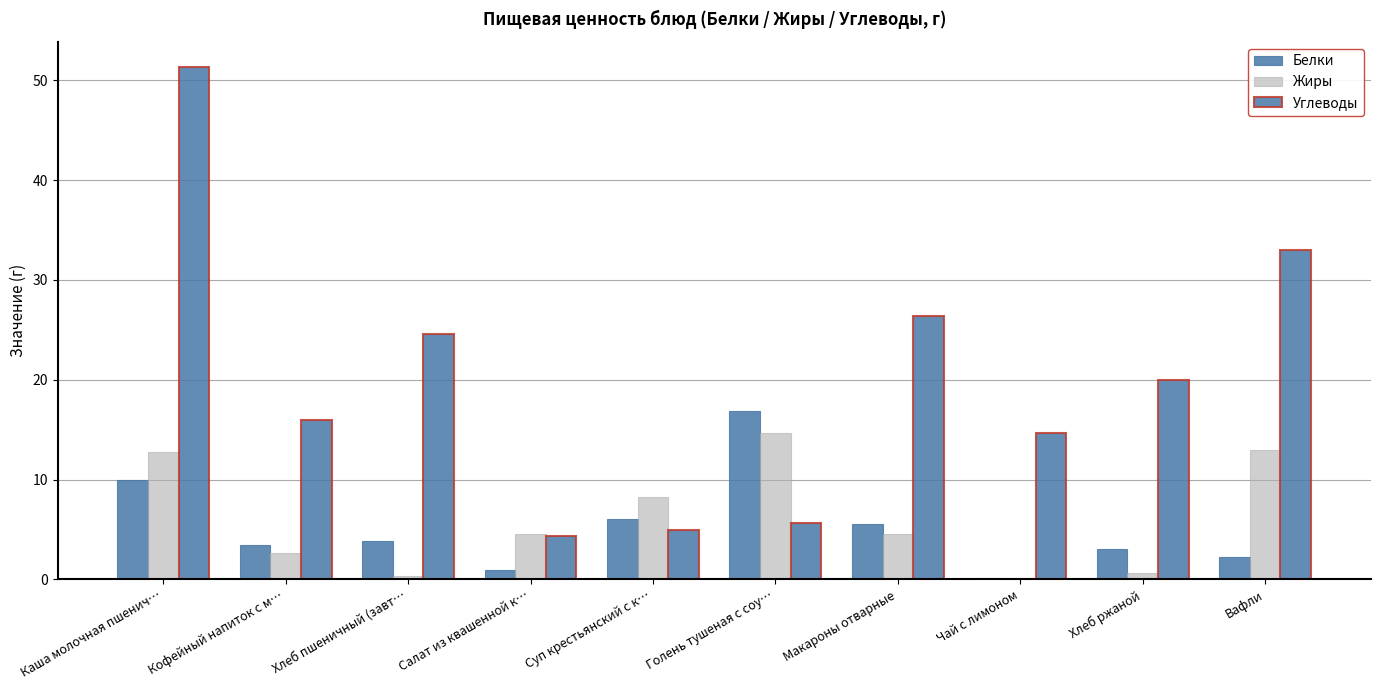

What position from the right is Каша молочная пшенич…?

10